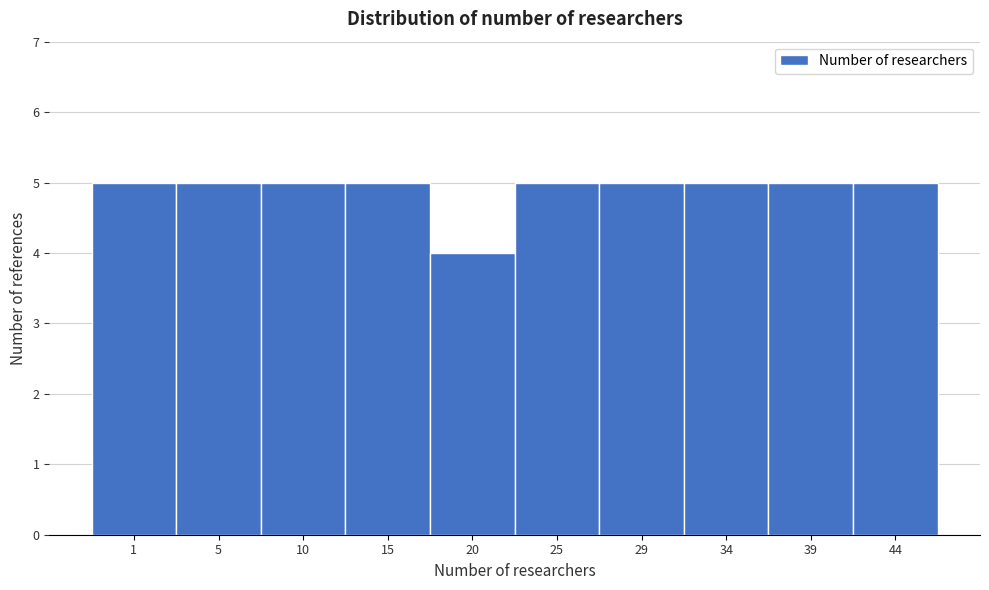

Reading left to right, list all the values displayed in this chart.

5	5	5	5	4	5	5	5	5	5